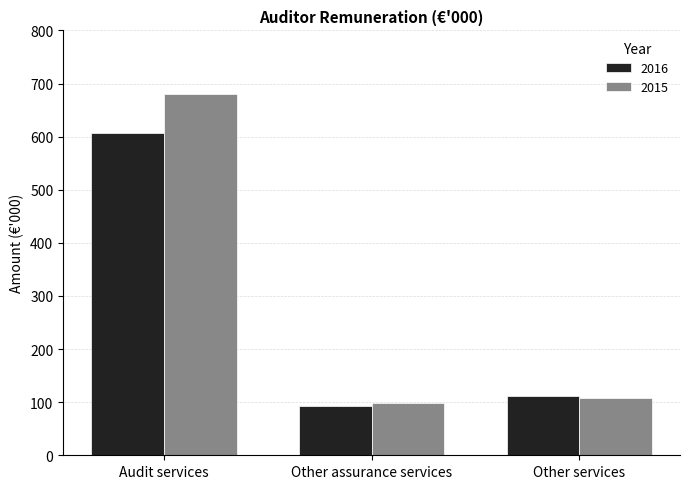

At Audit services, list the series in order from smallest to largest.

2016, 2015